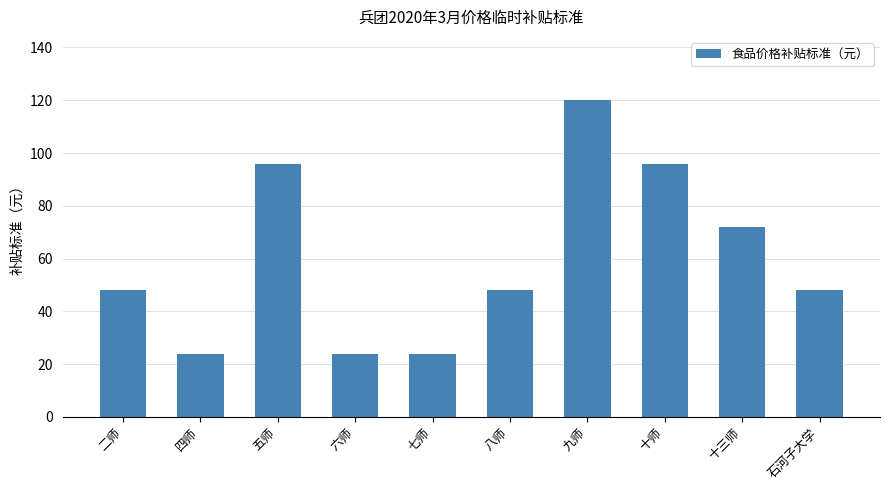

How many values are between 24 and 96?

9